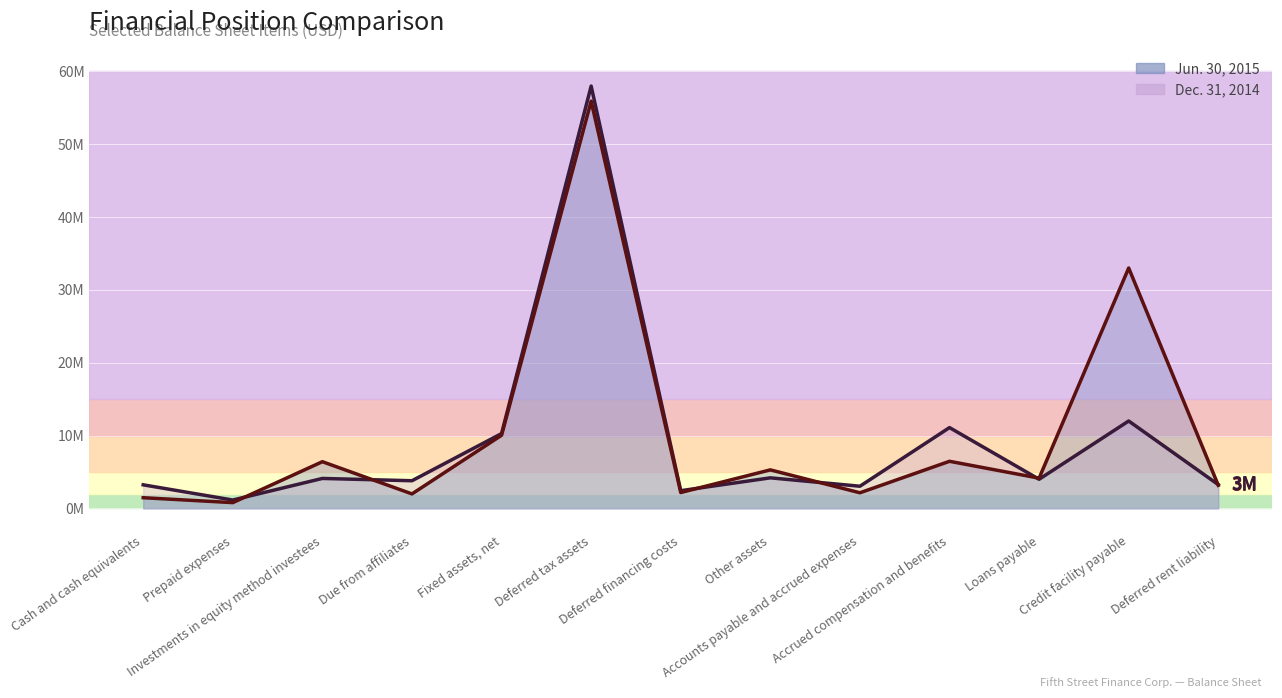

How many values in the Dec. 31, 2014 series are below 4000000?

6